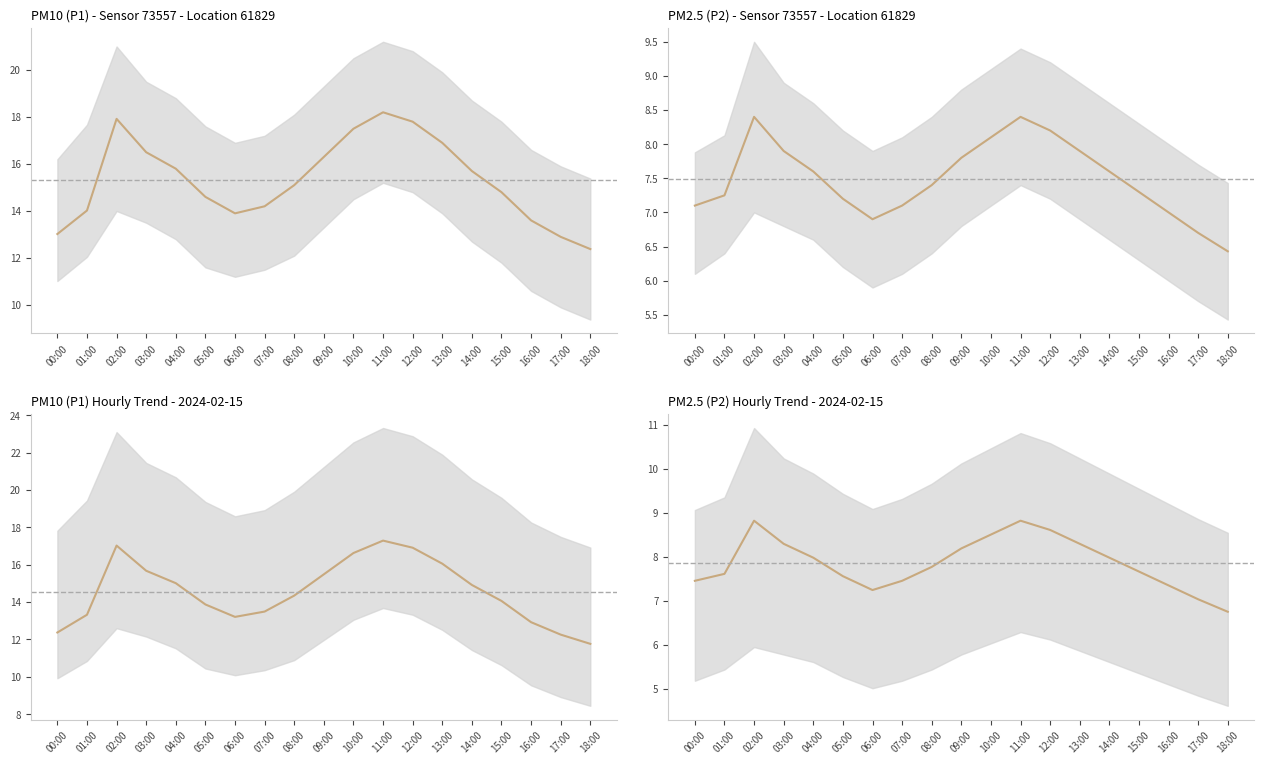

List the labels in order of value, largest first.

02:00, 11:00, 12:00, 10:00, 03:00, 13:00, 09:00, 04:00, 14:00, 08:00, 15:00, 01:00, 05:00, 00:00, 07:00, 16:00, 06:00, 17:00, 18:00